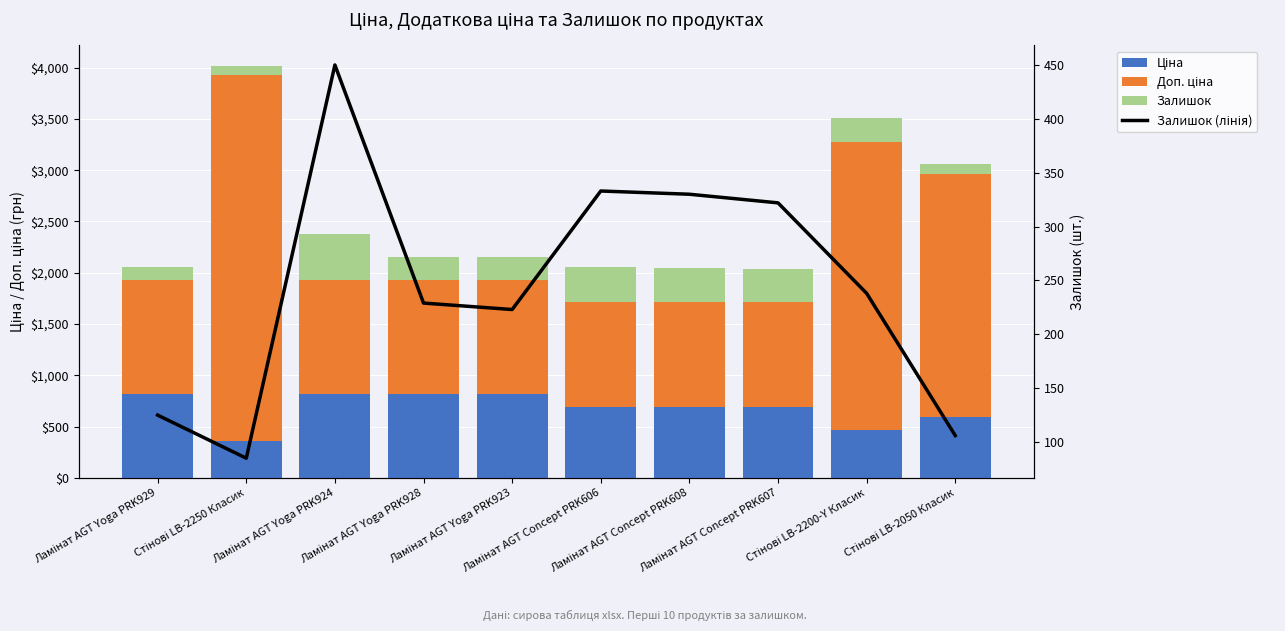

The Залишок series shows 330.0 at Ламінат AGT Concept PRK608. True or false?

True